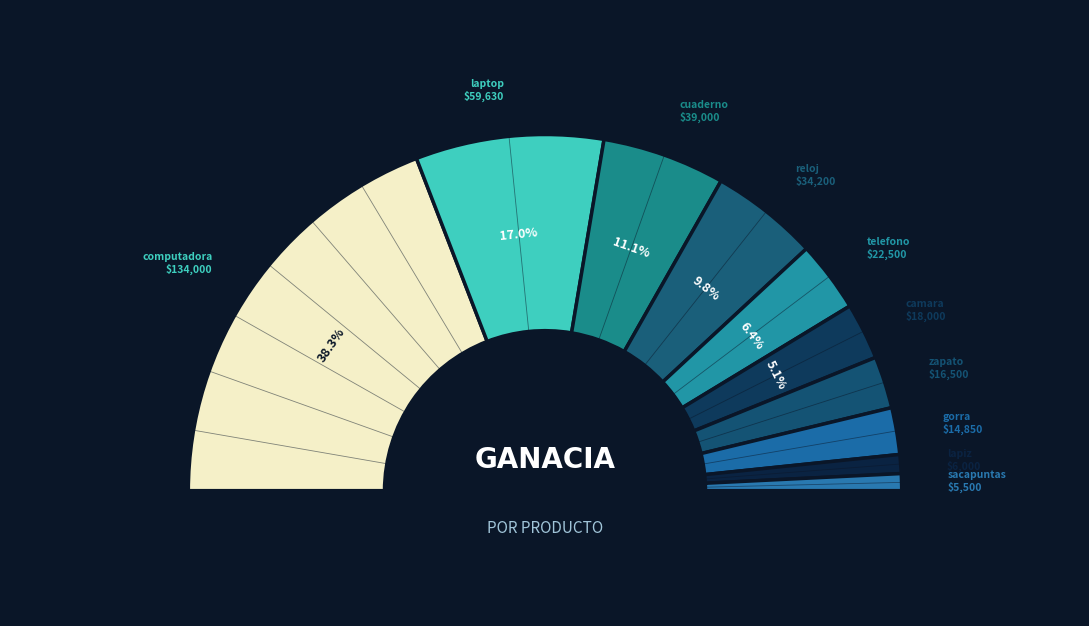

Is the sum of cuaderno and telefono greater than half?

No